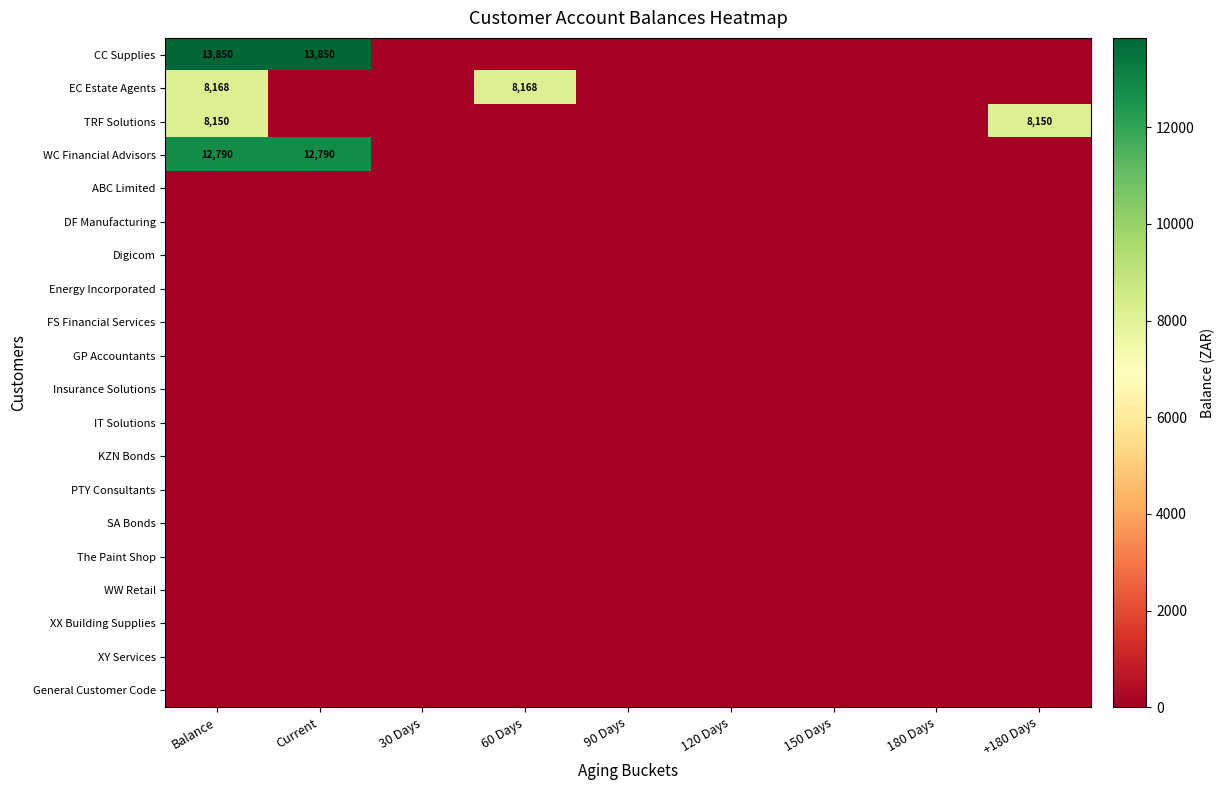

Which has a higher value, 90 Days or 30 Days?

90 Days